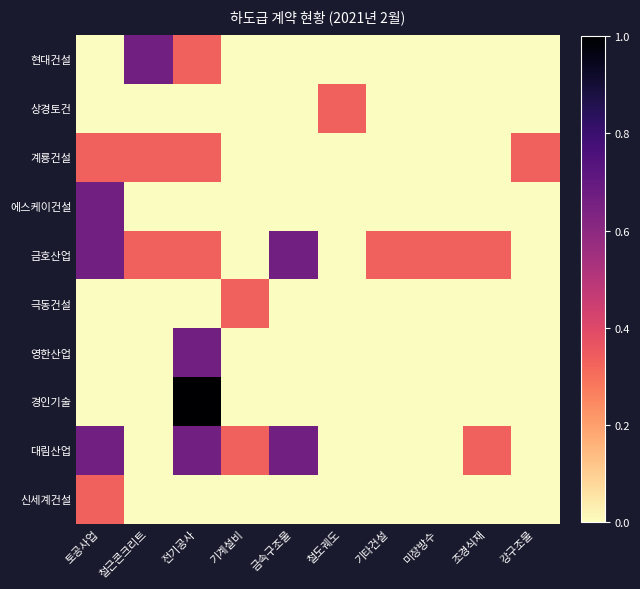

Is the value of 극동건설 at 미장방수 greater than the value of 대림산업 at 전기공사?

No